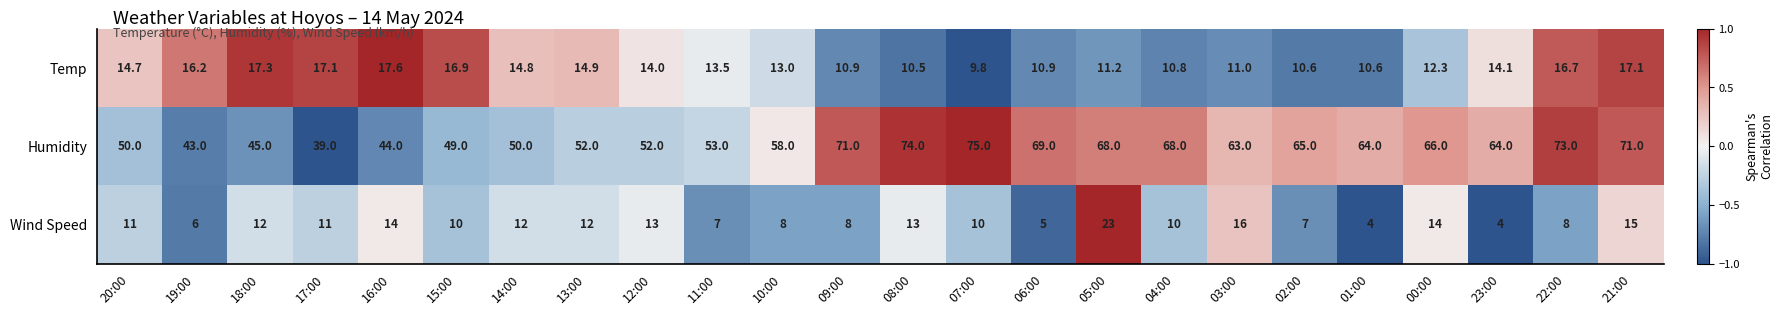

What is the difference between the highest and lowest values at 12:00?

39.0